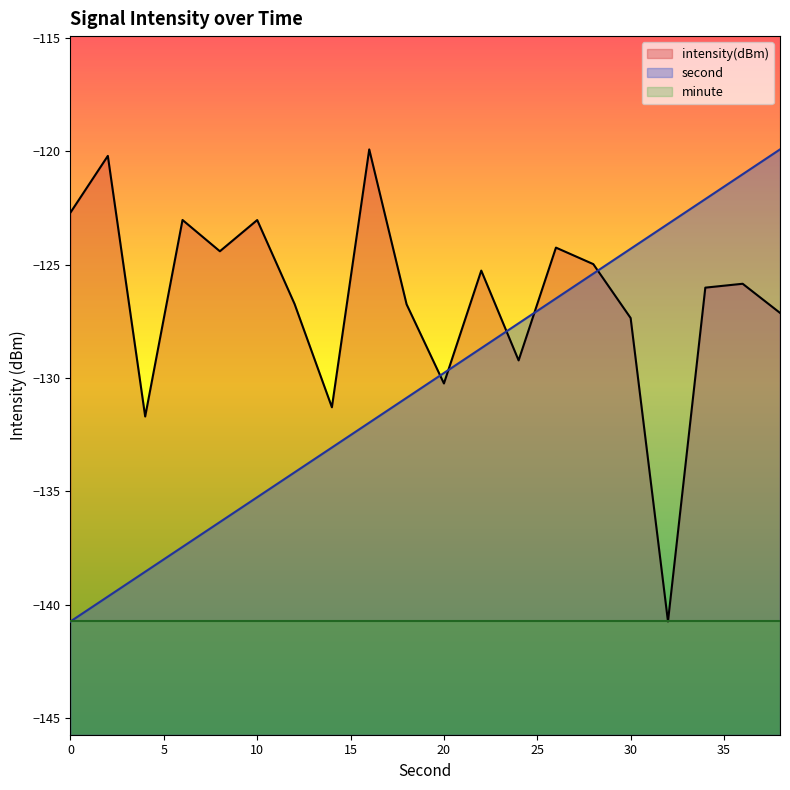

What is the difference between the second highest and second lowest values in the intensity(dBm) series?

11.5